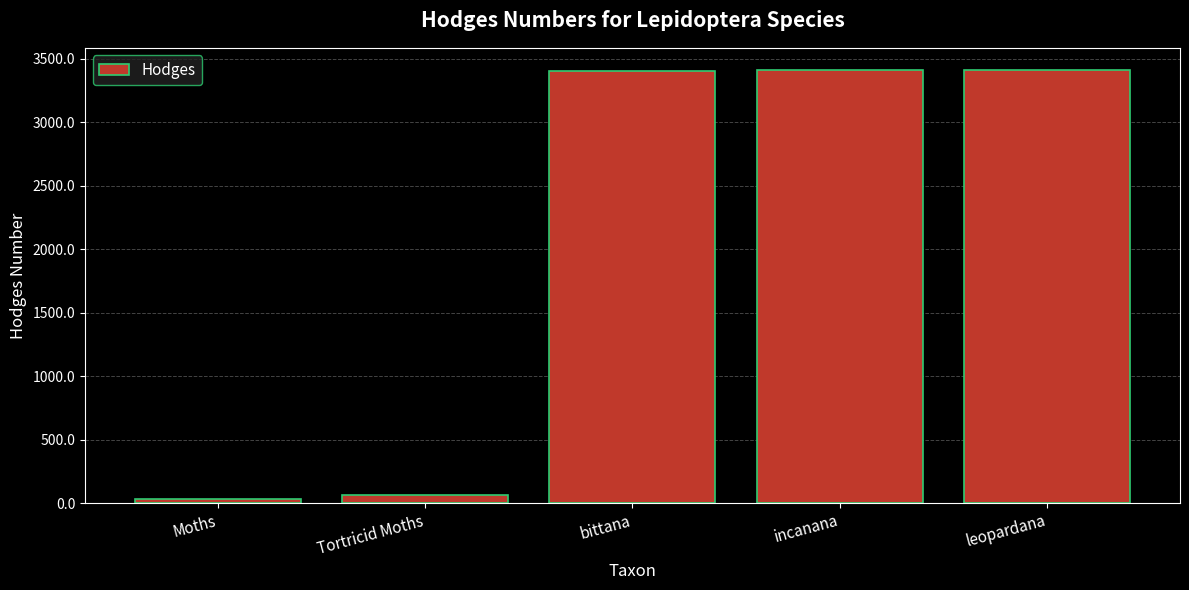

What is the greatest value displayed?

3414.0